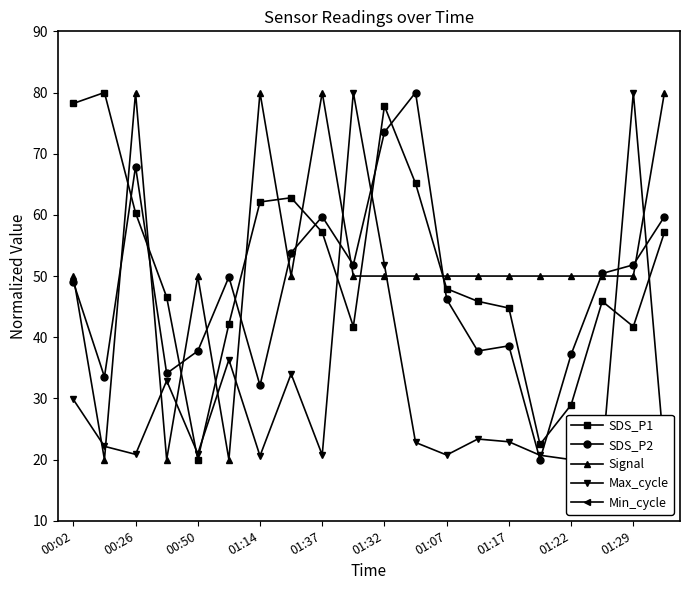

Is this an area chart (filled region under the line)?

No